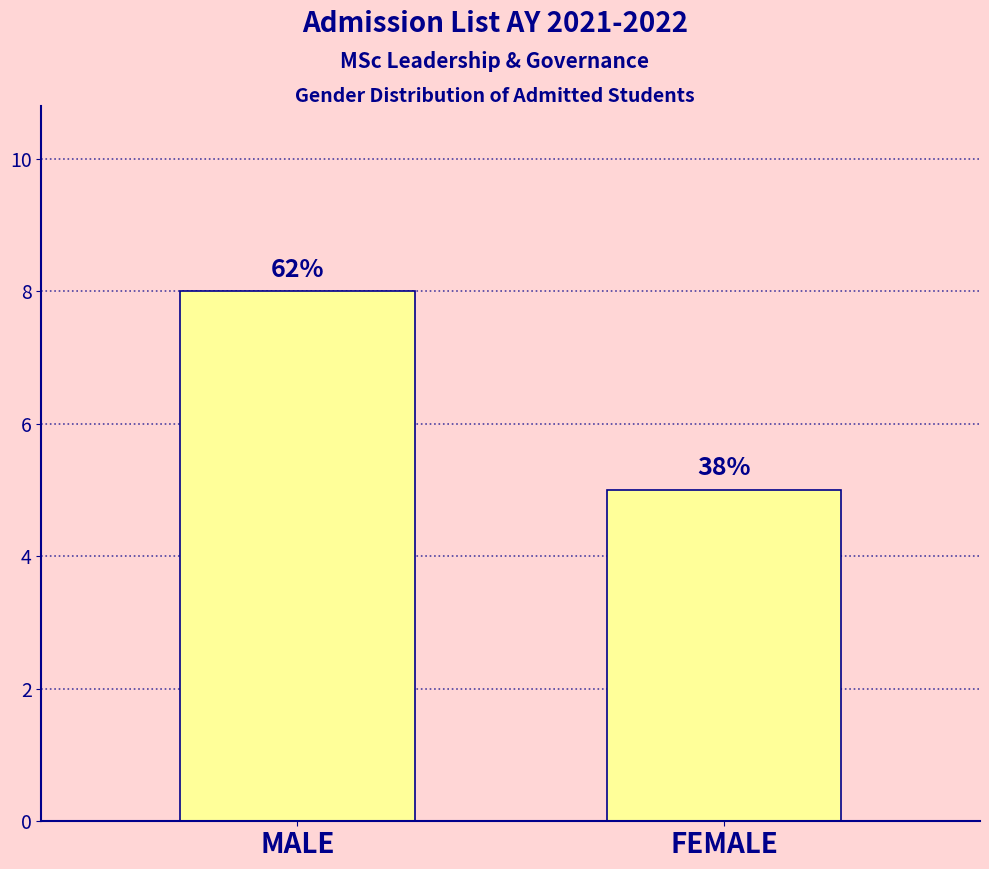

List the labels in order of value, largest first.

MALE, FEMALE